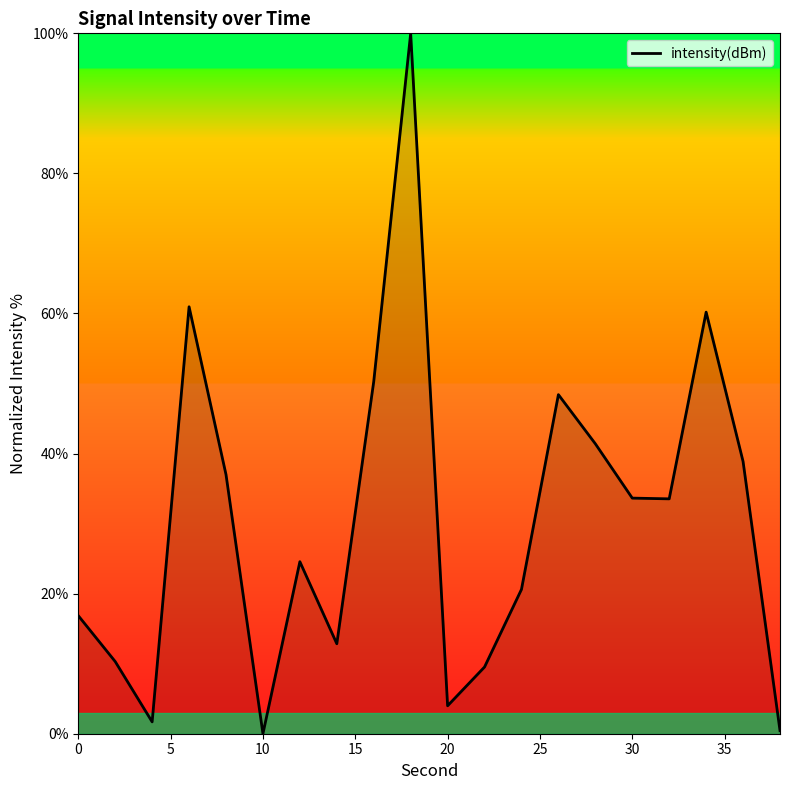

What is the maximum value shown in the chart?

100.0